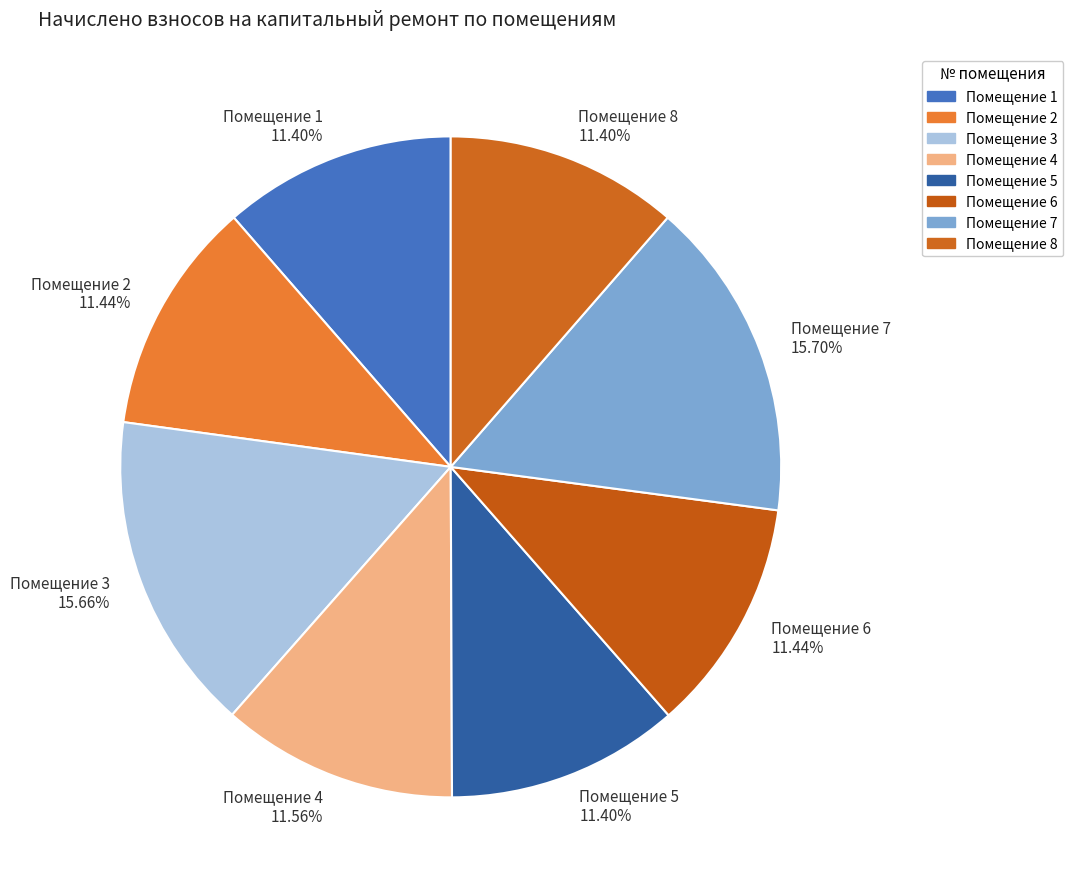

Approximately how many times larger is the value at Помещение 4 compared to Помещение 5?

1.0